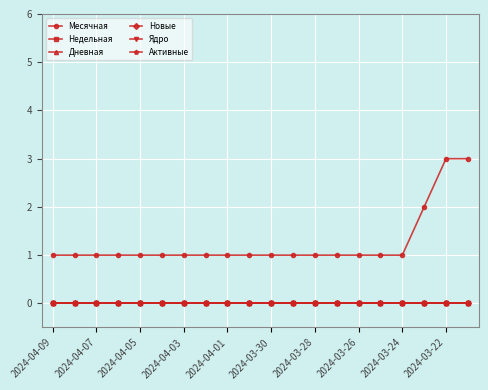

At how many categories does at least one series exceed 0?

20